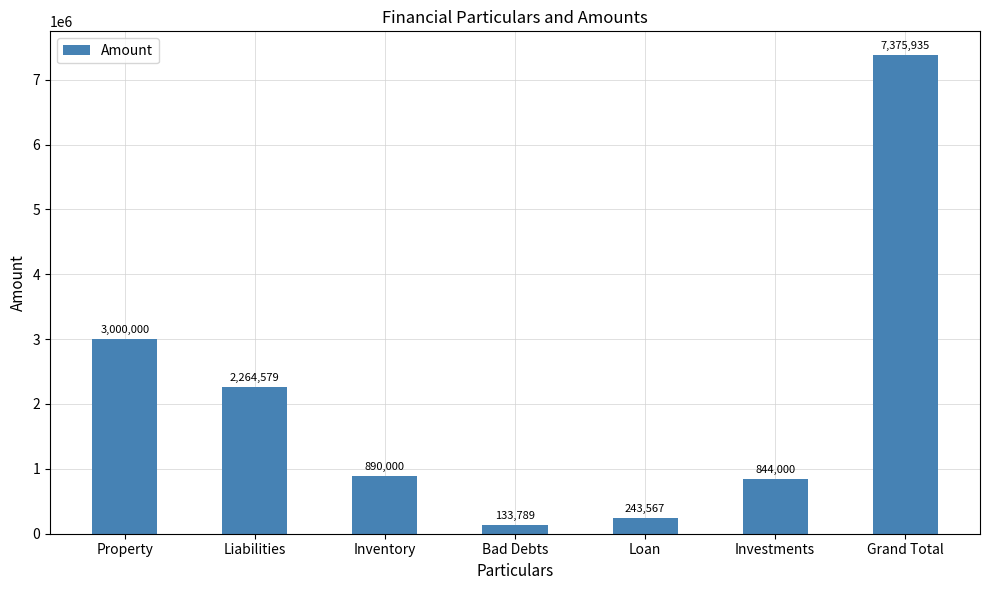

What is the value of the 6th bar from the left?

844000